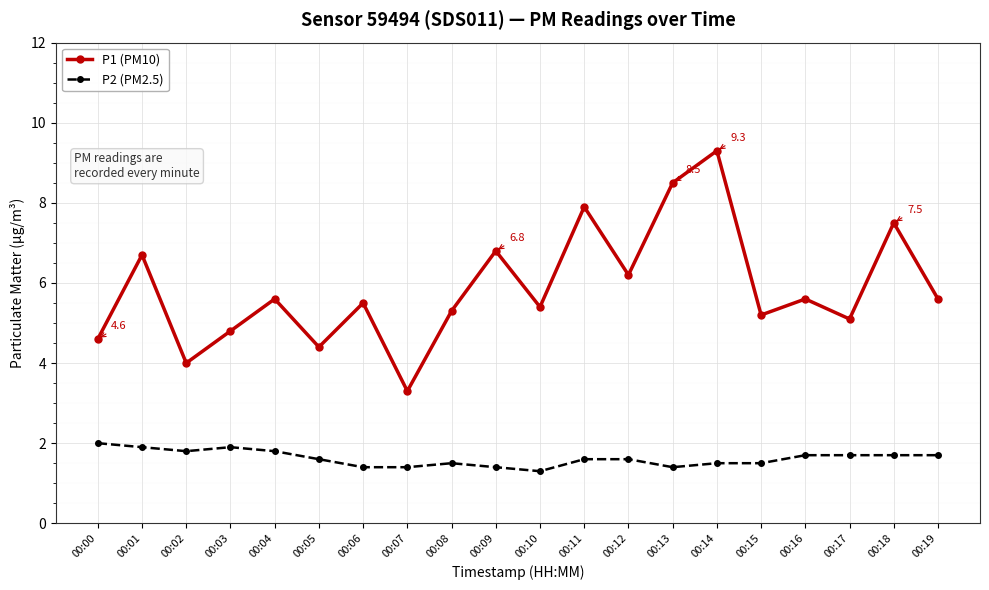

Which series has the widest spread of values?

P1 (PM10)